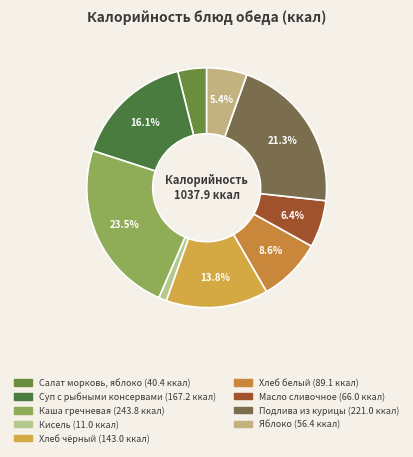

To the nearest percent, what is the difference between the Салат морковь, яблоко and Подлива из курицы slice percentages?

17%